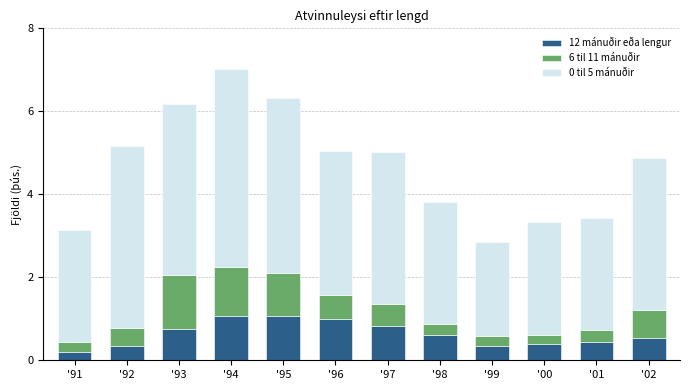

What is the approximate value of 12 mánuðir eða lengur at '97?

0.8